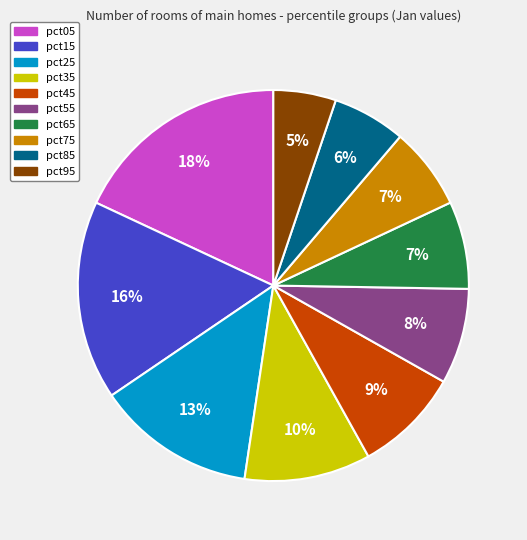

True or false: pct75 accounts for 13% of the total.

False